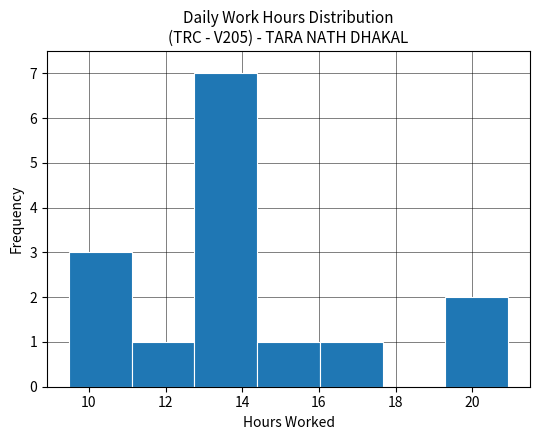

How tall is the bar that spans 9.4 to 11.2 on the x-axis? Neither the bar edges nor the heights are printed on the chart, so give them approximately, as read against the axes.

3